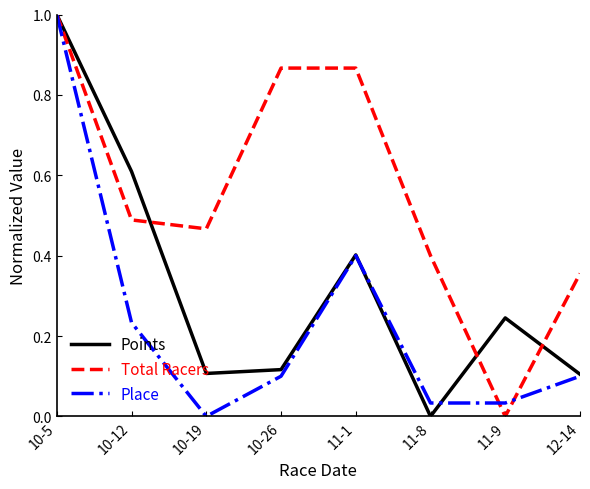

Between 11-1 and 12-14, which series saw the biggest shift?

Total Racers